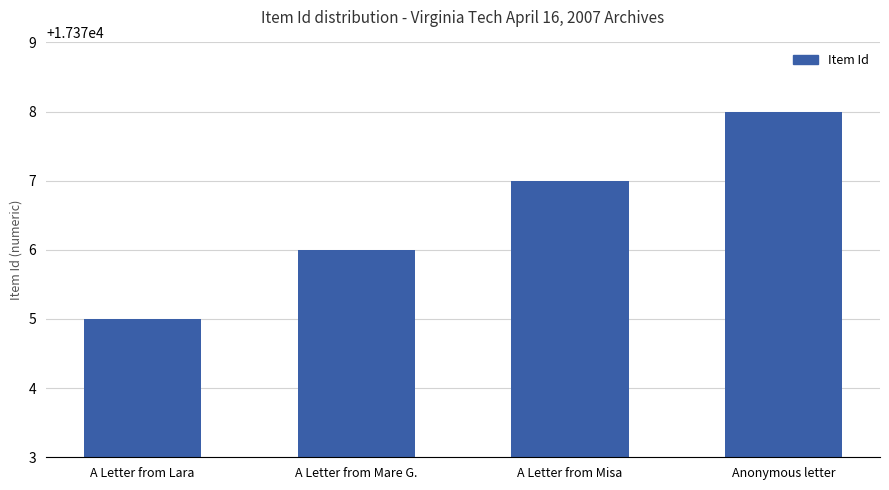

Is it true that the value at A Letter from Lara is 17375?

True